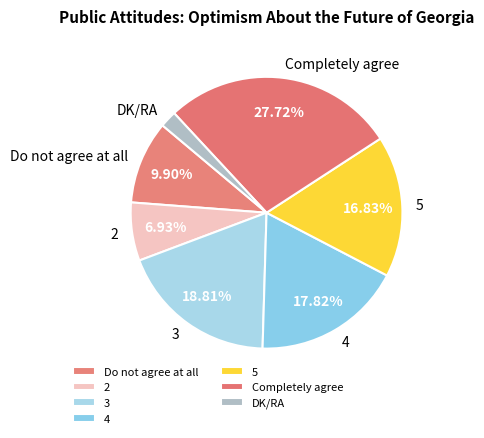

What is the smallest slice in the pie chart?

DK/RA